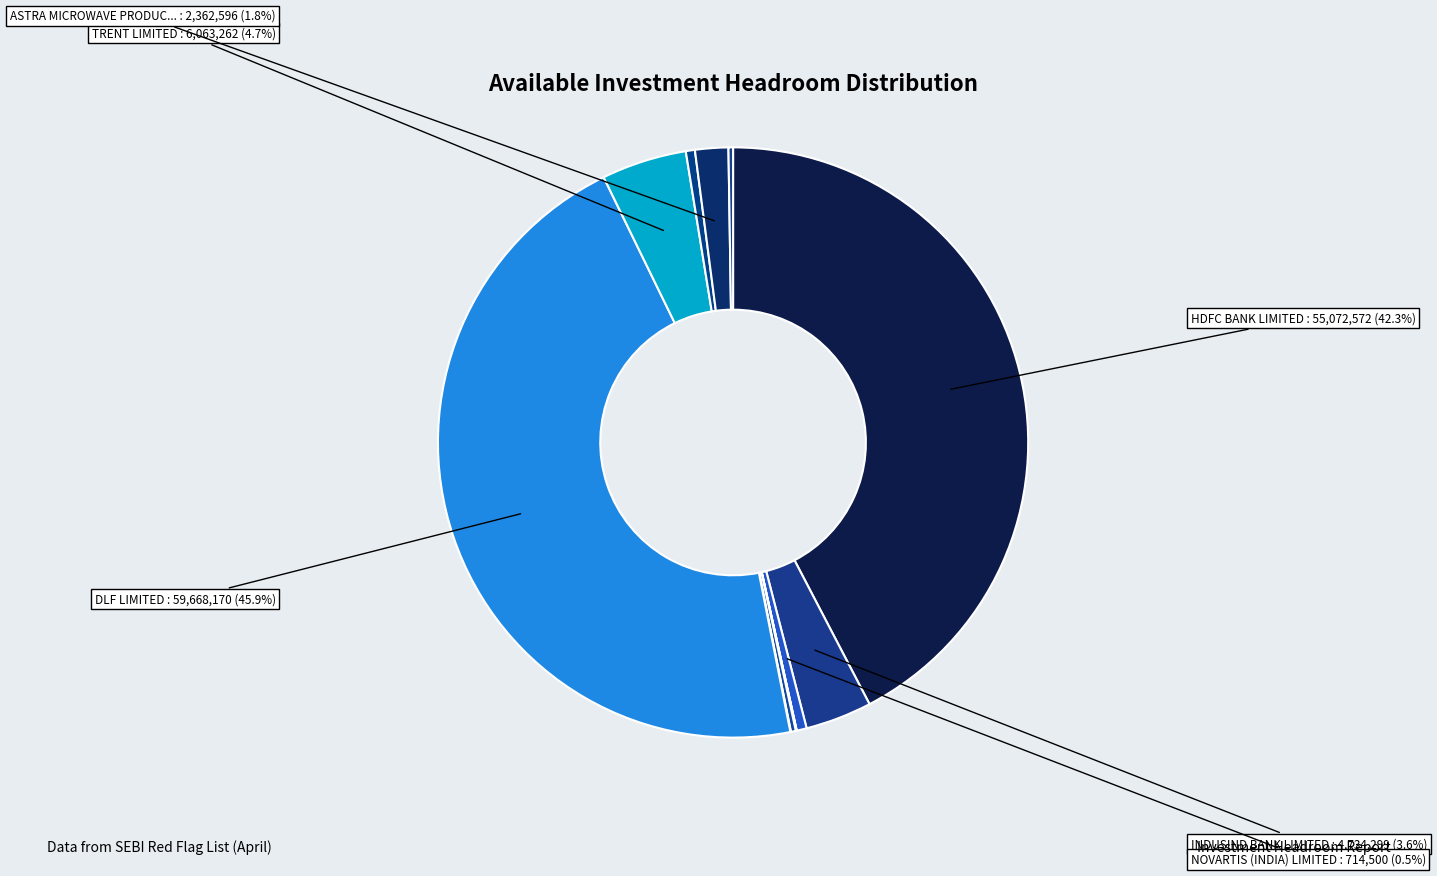

How many segments does this pie chart have?

12